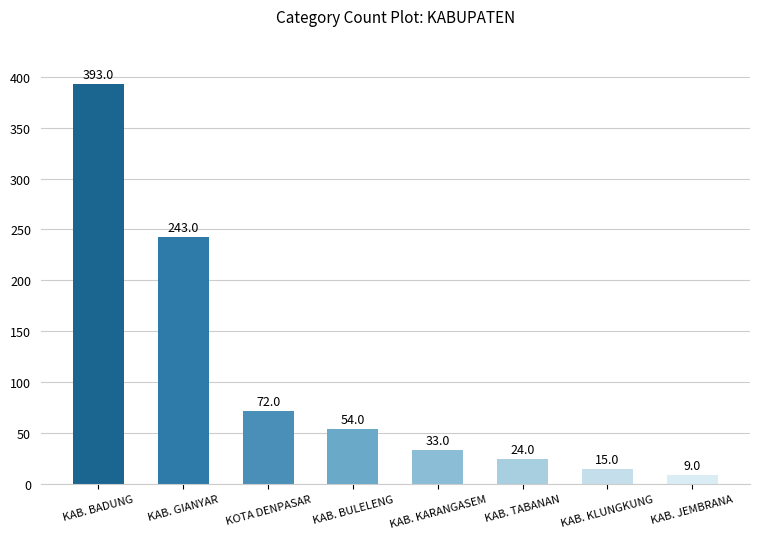

Reading left to right, transcribe all the data shown in this chart.

393	243	72	54	33	24	15	9